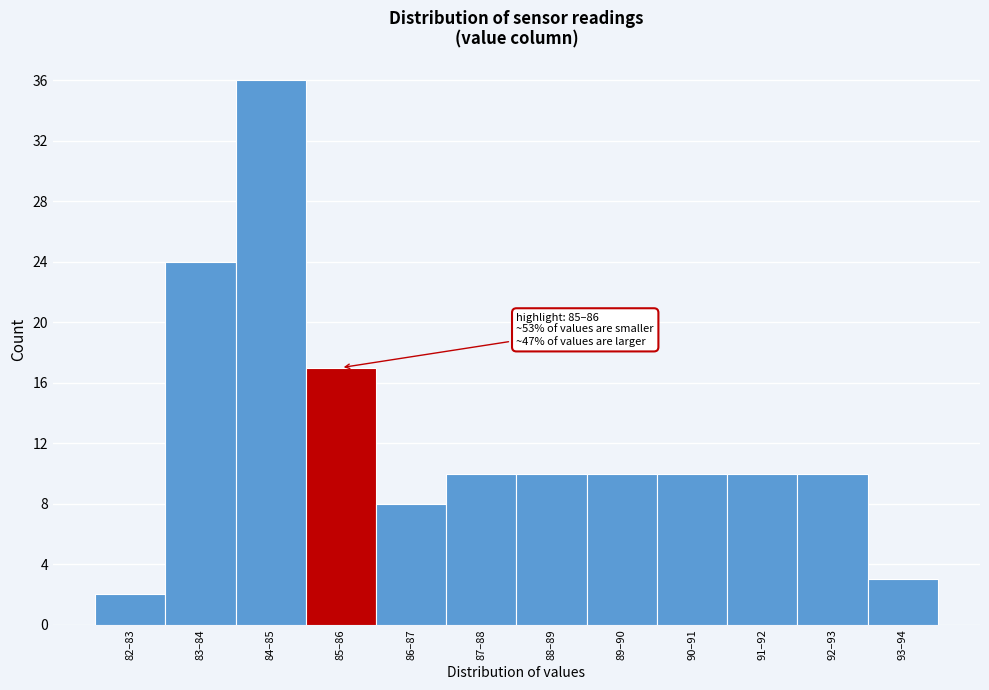

Reading left to right, transcribe all the data shown in this chart.

2	24	36	17	8	10	10	10	10	10	10	3